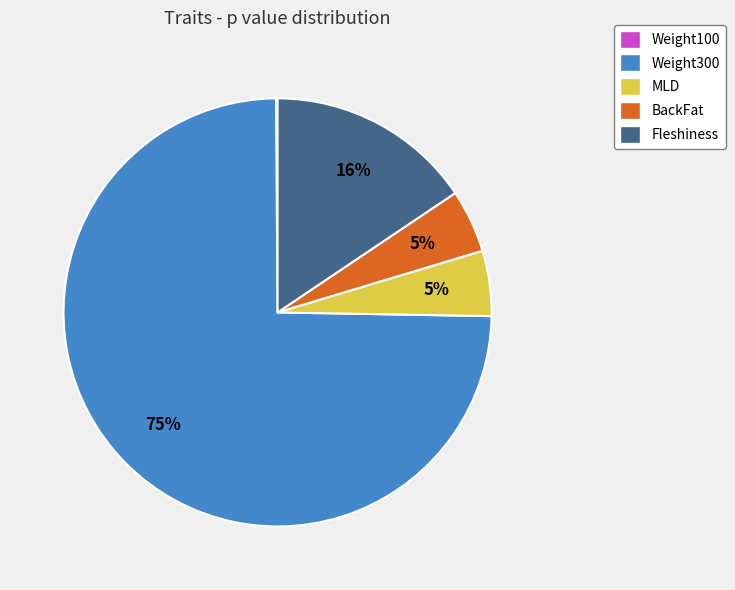

Between Weight300 and MLD, which is larger?

Weight300